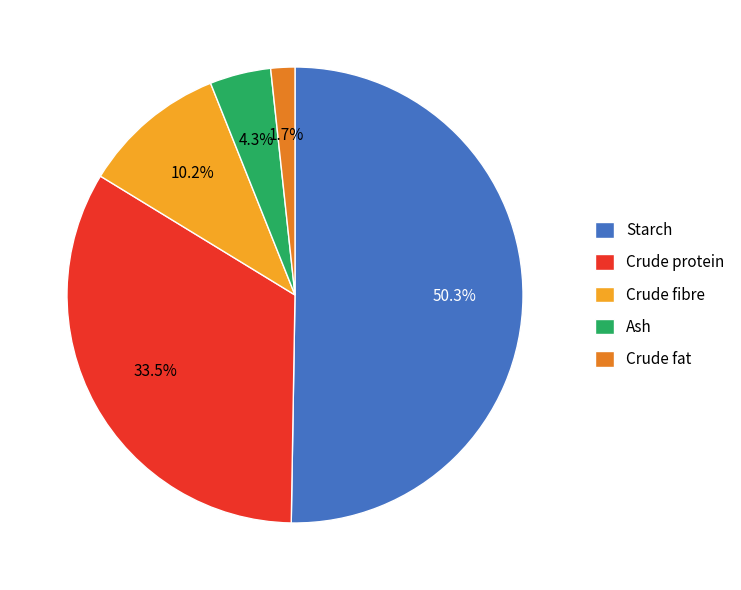

Rank the categories by value from lowest to highest.

Crude fat, Ash, Crude fibre, Crude protein, Starch